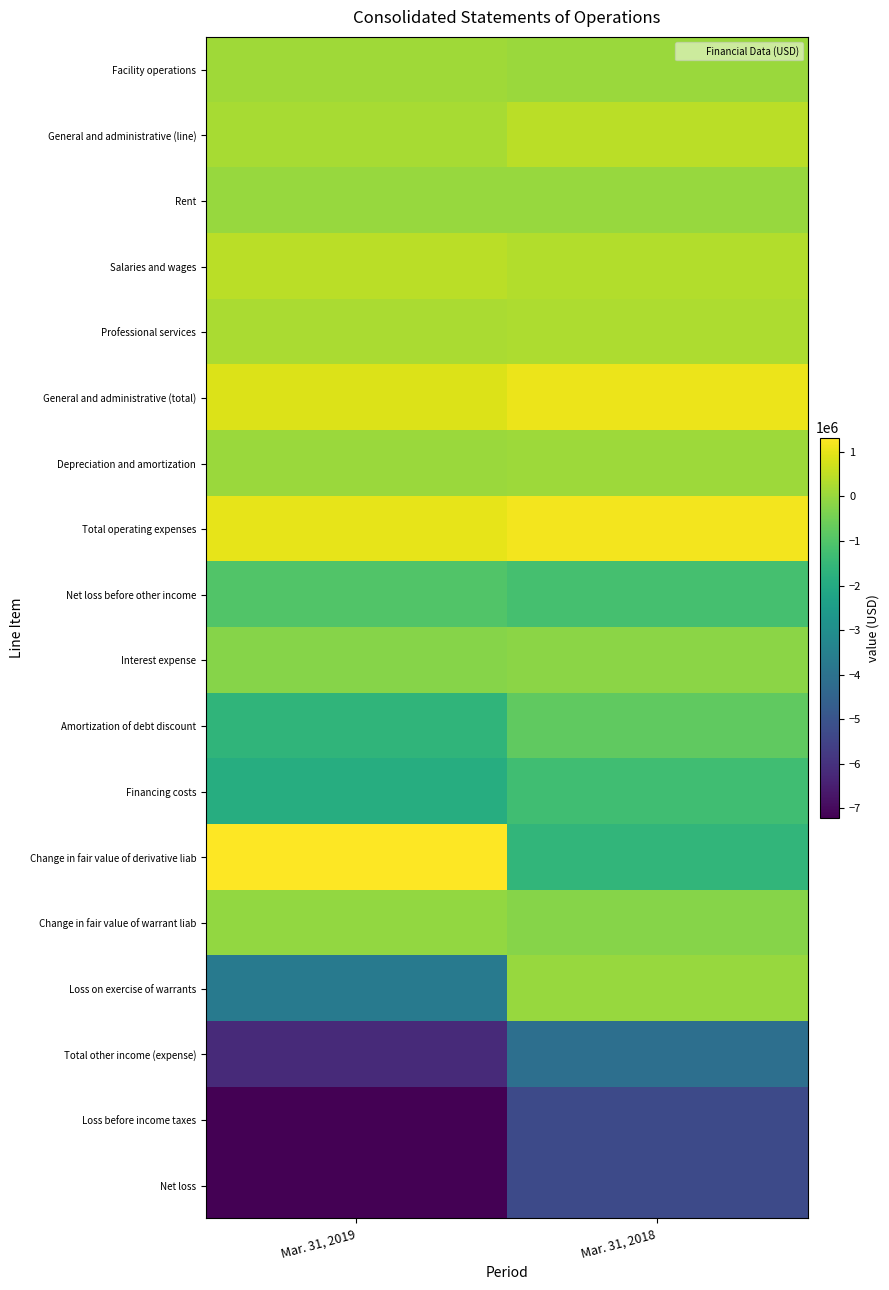

What is the minimum value shown in the chart?

-7210581